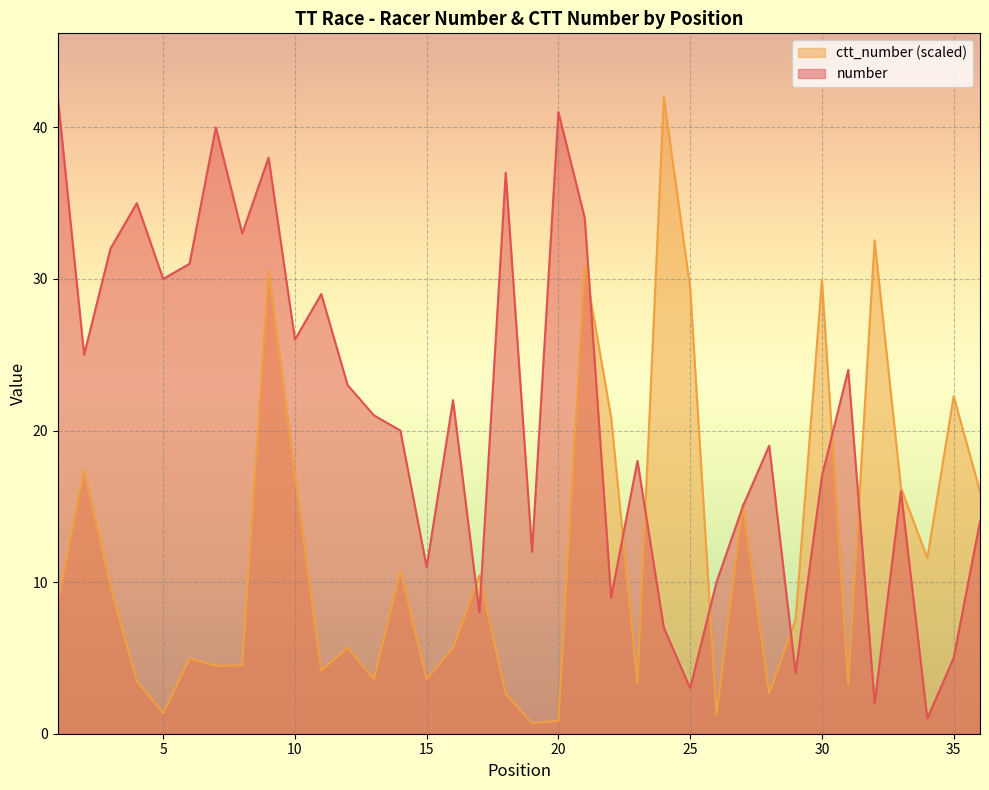

What is the value of the ctt_number point at the 35th from the left?

22.3